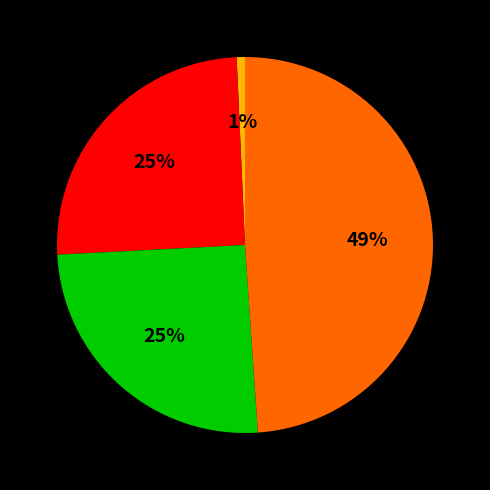

To the nearest percent, what is the average slice percentage?

25%